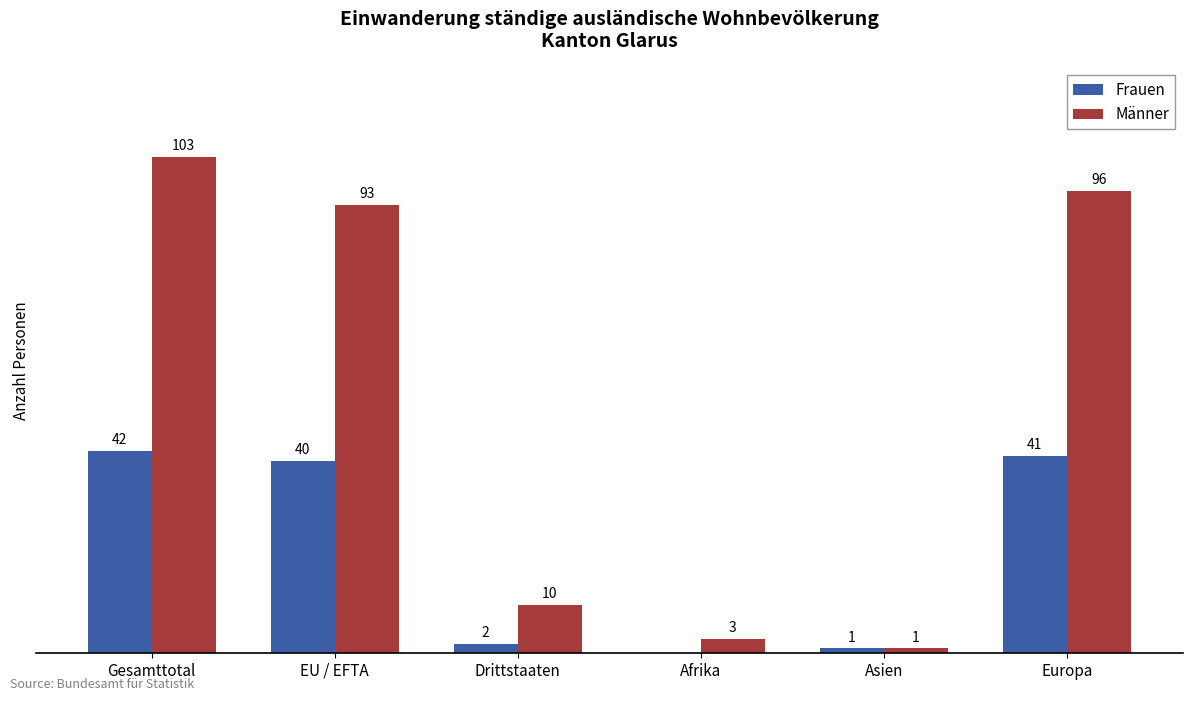

Between Gesamttotal and EU / EFTA, which series saw the biggest shift?

Männer